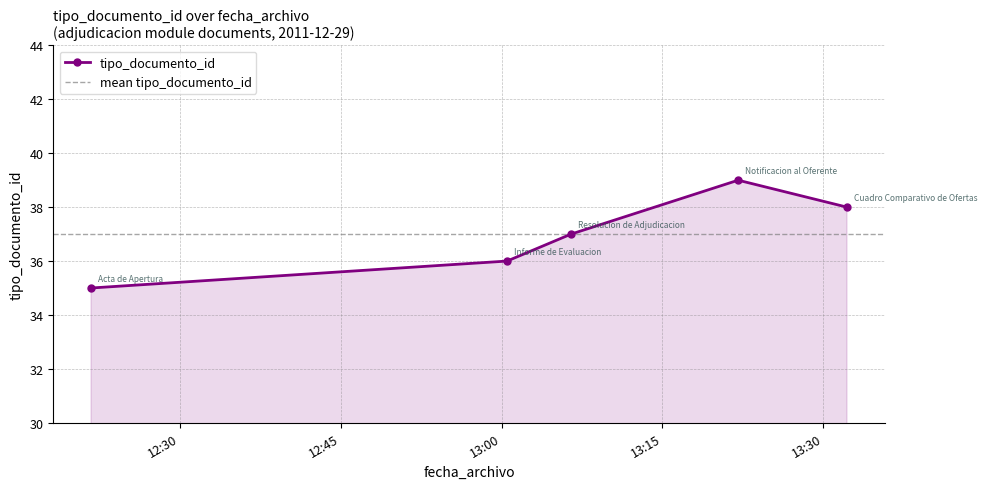

What is the sum of all values?

185